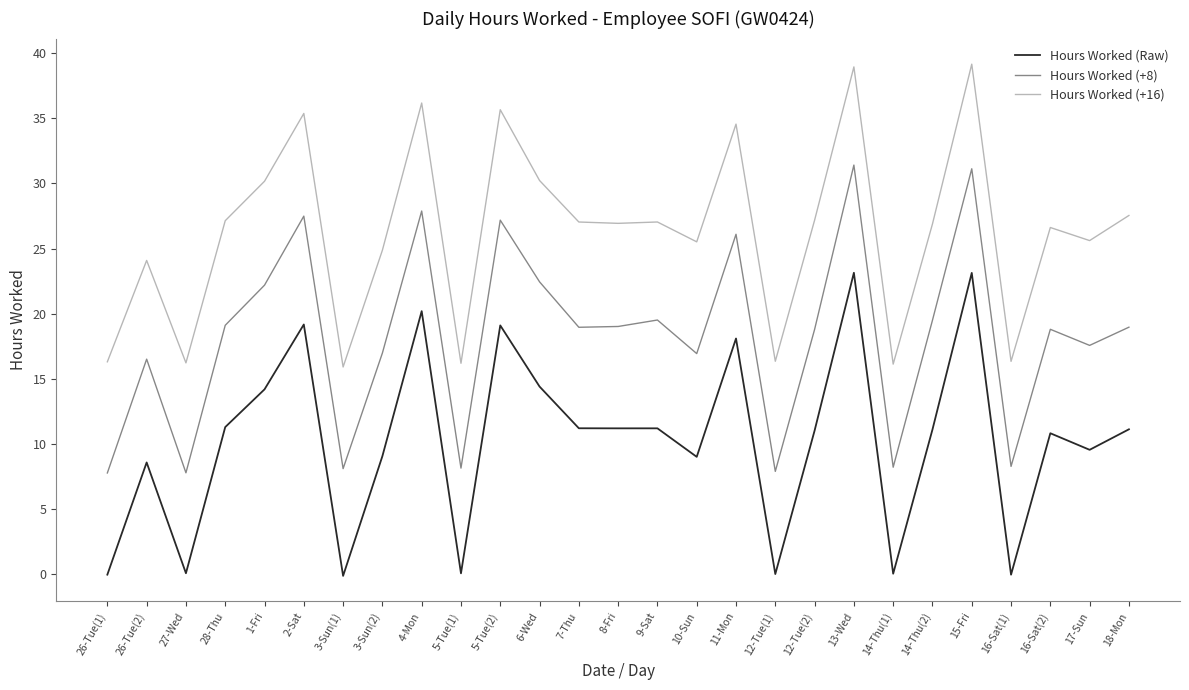

What is the sum of the Hours Worked (+16) values at 16-Sat(1) and 14-Thu(1)?

32.5